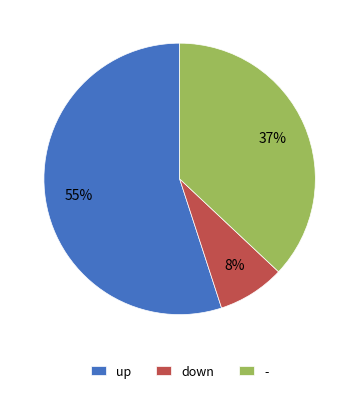

Which category accounts for the majority?

up